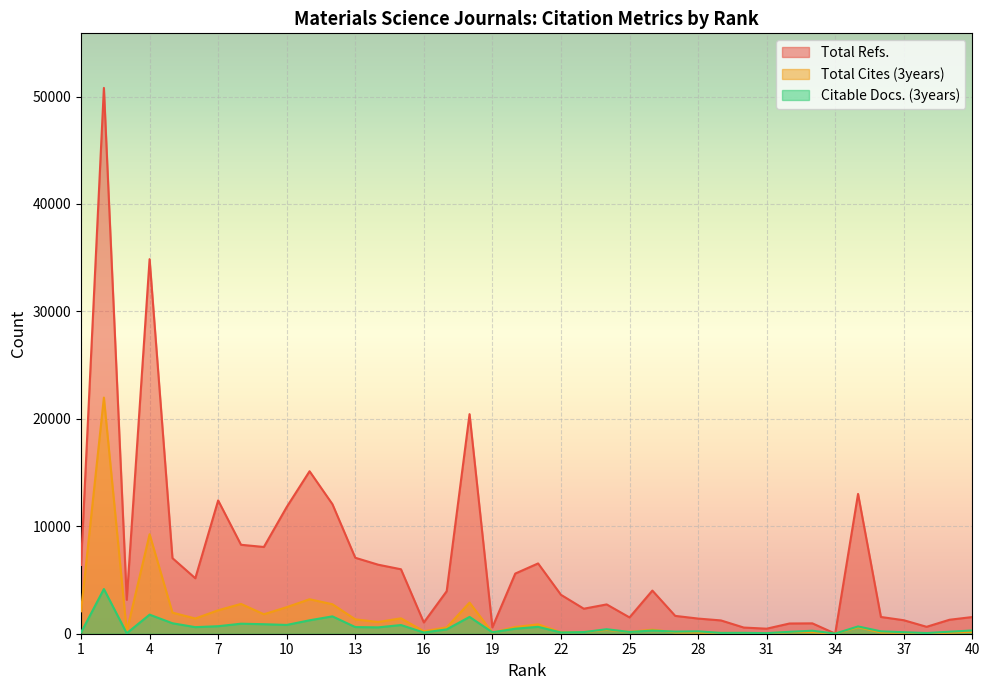

Does the chart display data point markers on the line(s)?

No